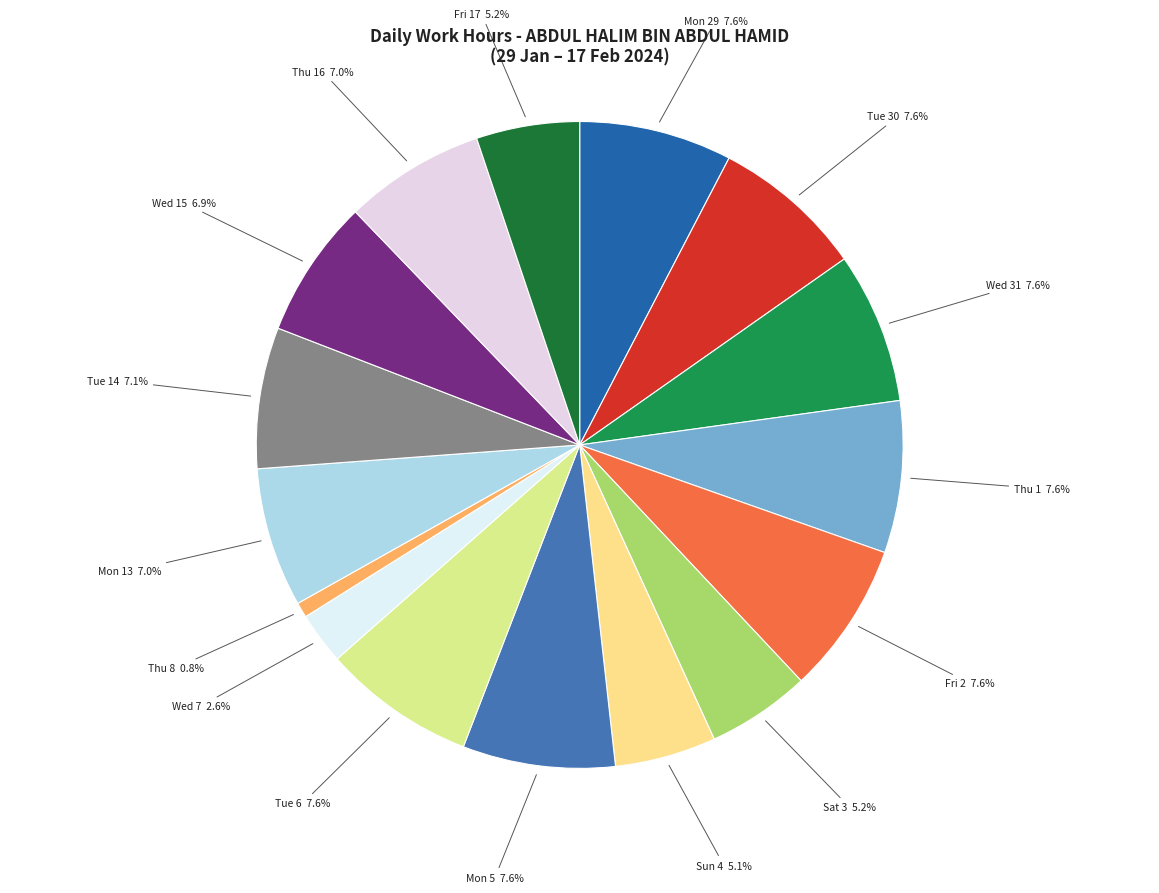

Combined, do Sun 4 5.1% and Wed 15 6.9% account for over 50%?

No